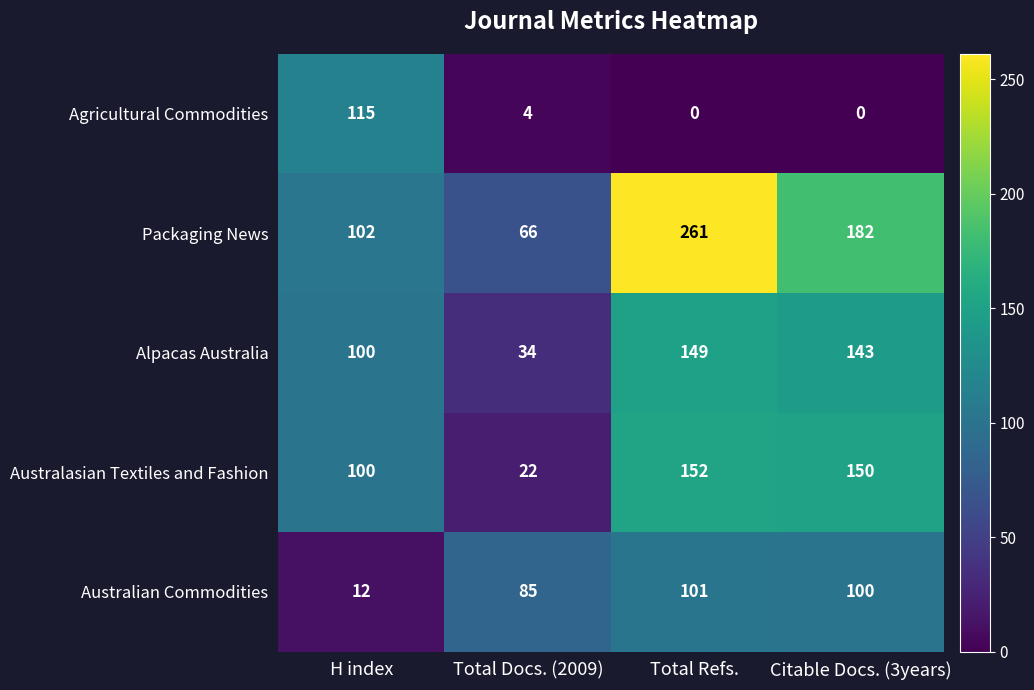

Reading right to left, transcribe all the data shown in this chart.

Agricultural Commodities: 0	0	4	115
Packaging News: 182	261	66	102
Alpacas Australia: 143	149	34	100
Australasian Textiles and Fashion: 150	152	22	100
Australian Commodities: 100	101	85	12